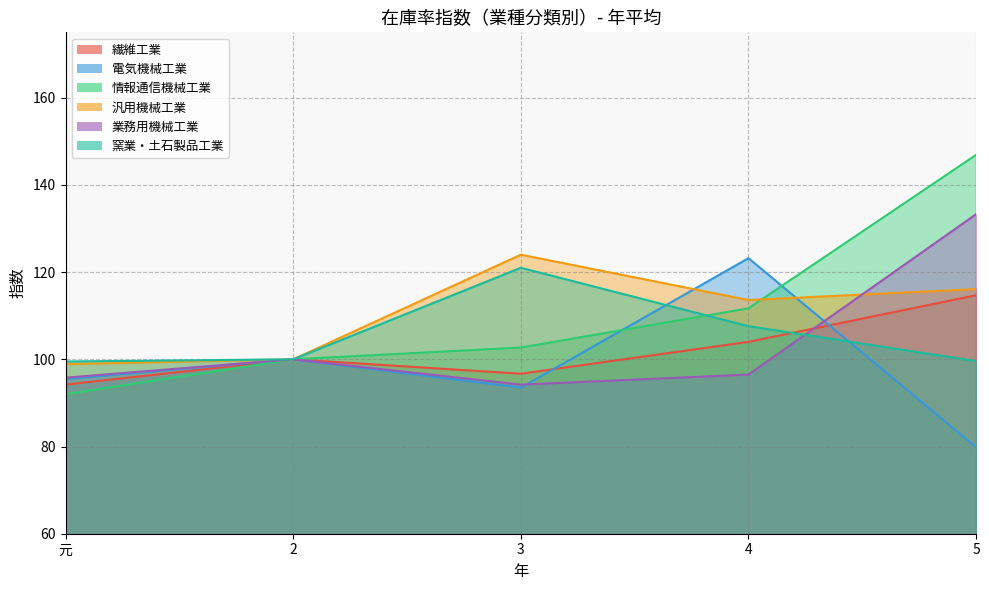

The value of 電気機械工業 at 4 is 123.2. True or false?

True